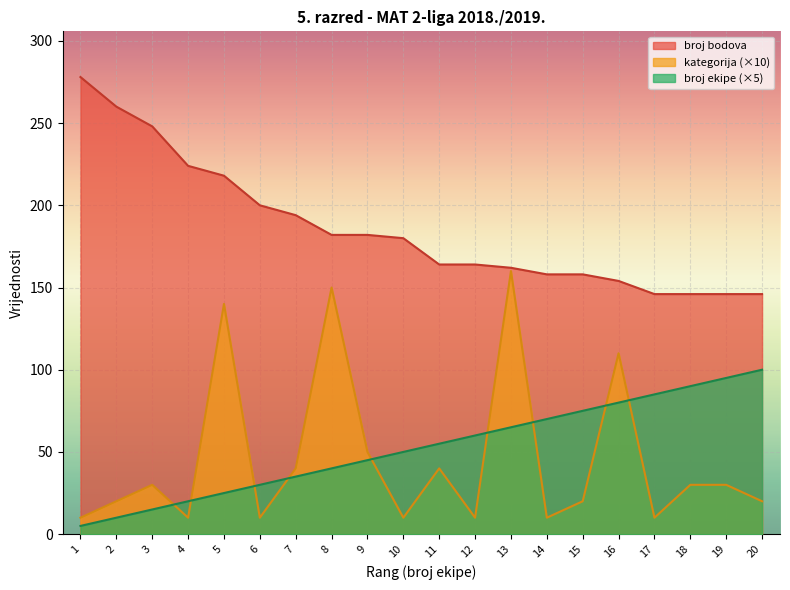

Between 5 and 13, which series saw the biggest shift?

broj bodova